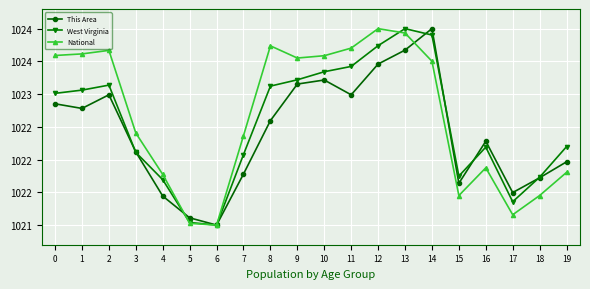

What is the difference between the maximum and second lowest values in the This Area series?

2.9